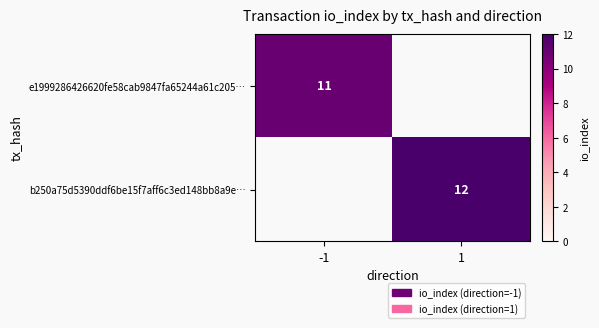

True or false: b250a75d5390ddf6be15f7aff6c3ed148bb8a9e… has a value of 12 at 1.

True